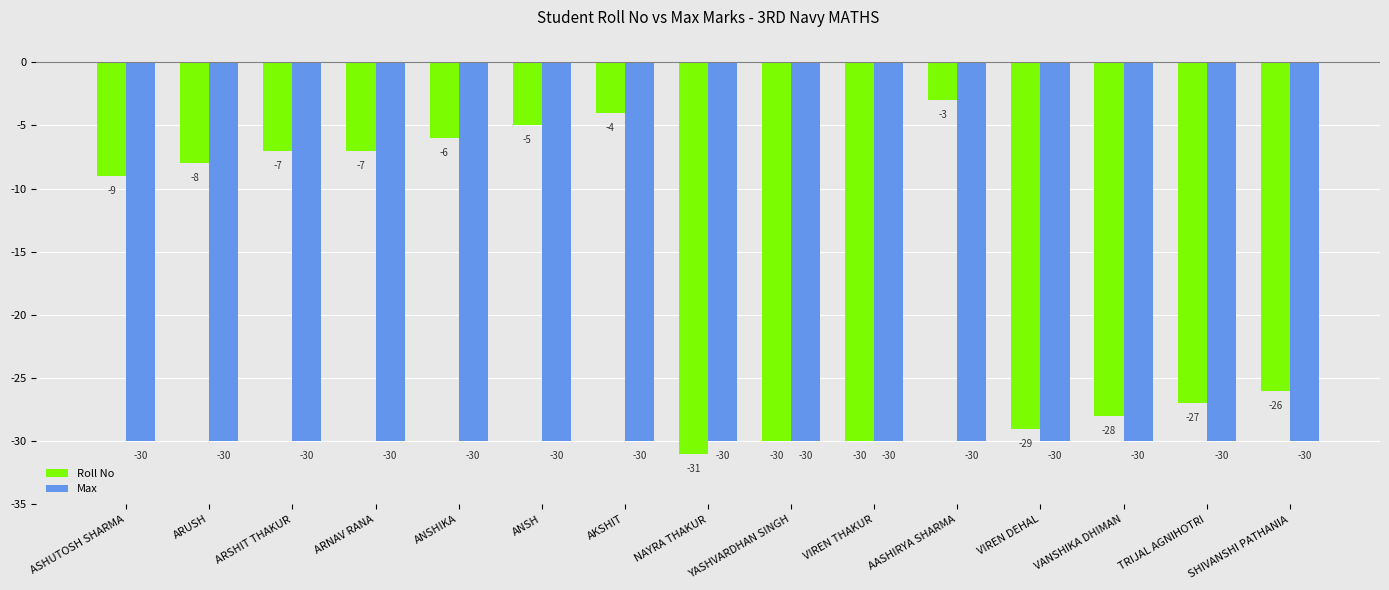

Is it true that Max equals -49 at NAYRA THAKUR?

False